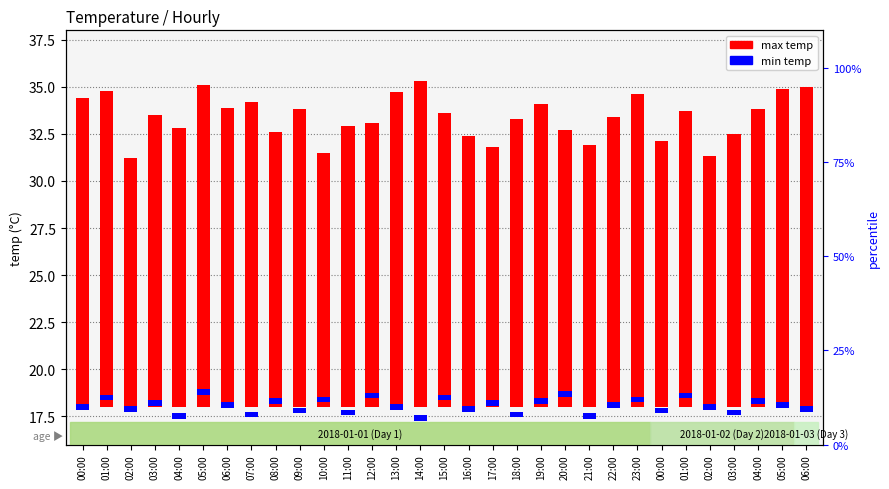

Are the bars horizontal?

No